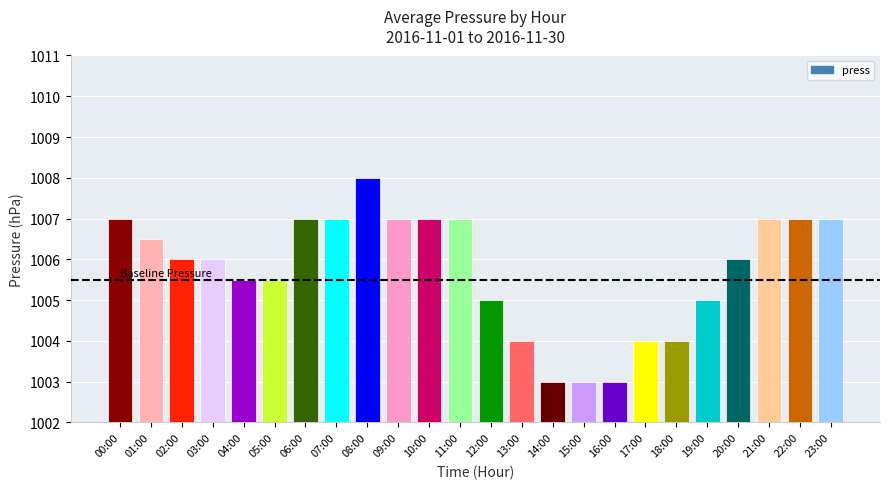

Are the bars horizontal?

No